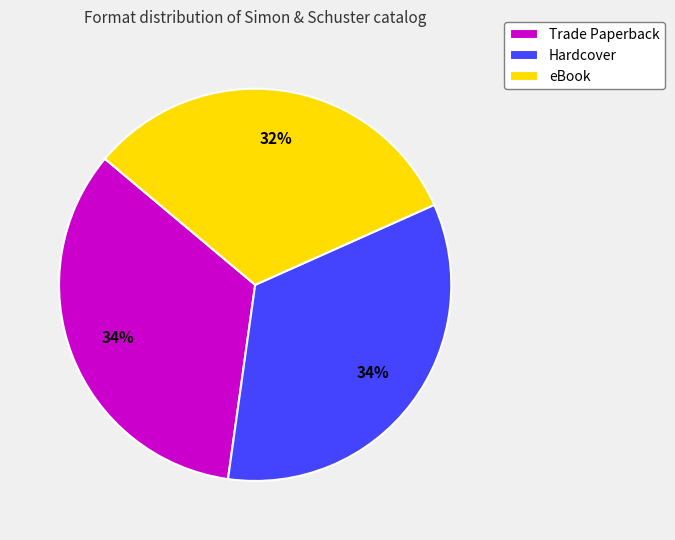

What is the ratio of the value at Trade Paperback to the value at Hardcover?

1.0